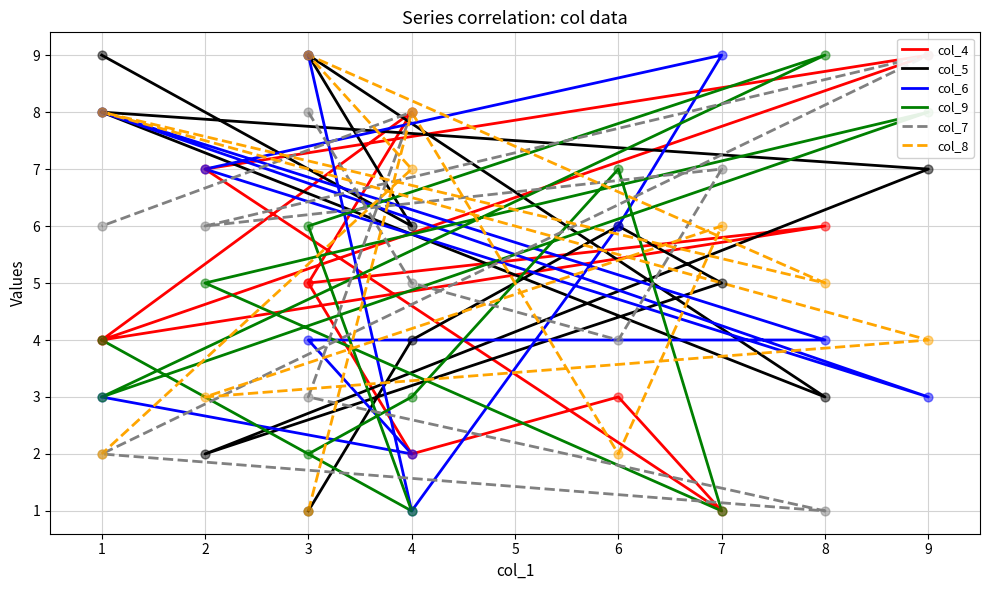

What is the total value across all series at 4?

23